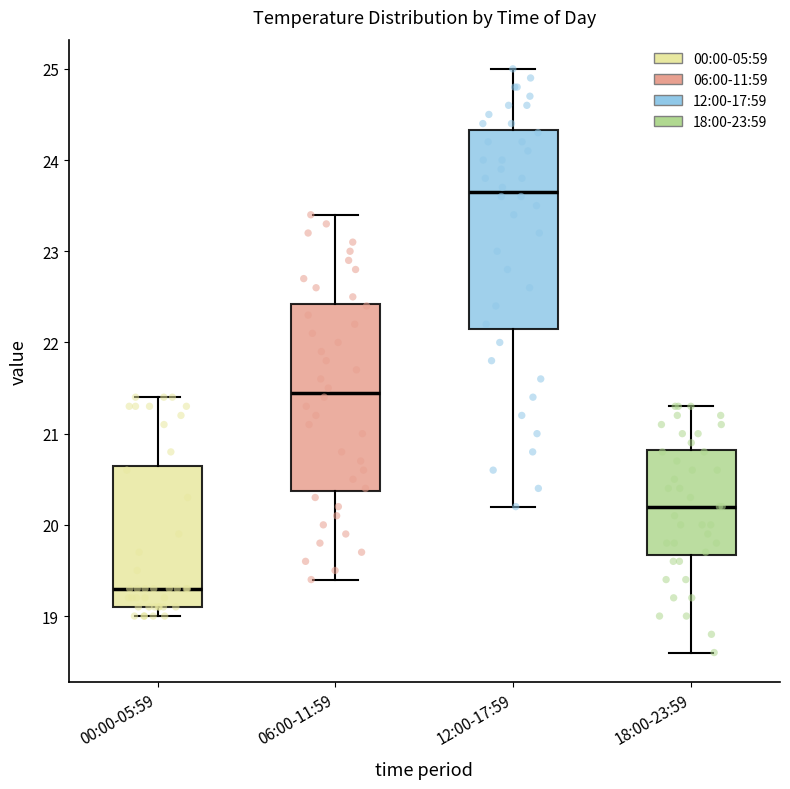

Which box has the lowest median line?

00:00-05:59